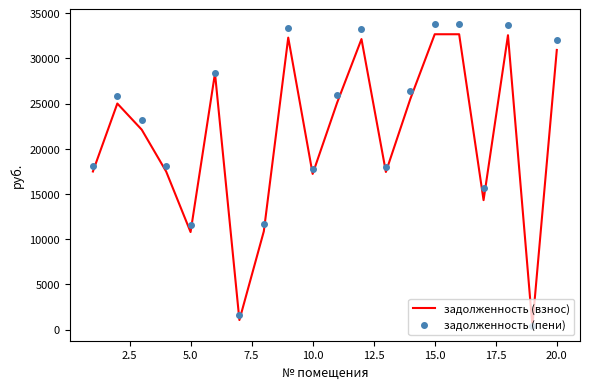

What is the sum of all задолженность (пени) values?

442440.0